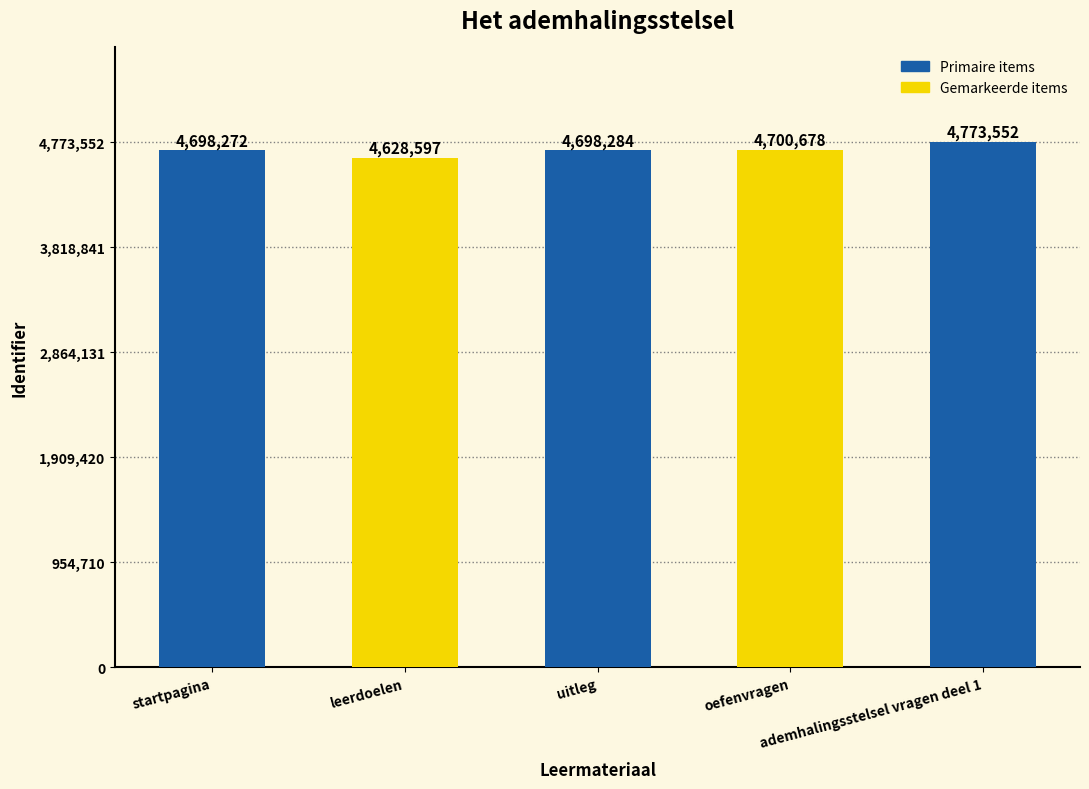

How many series are shown in this chart?

1